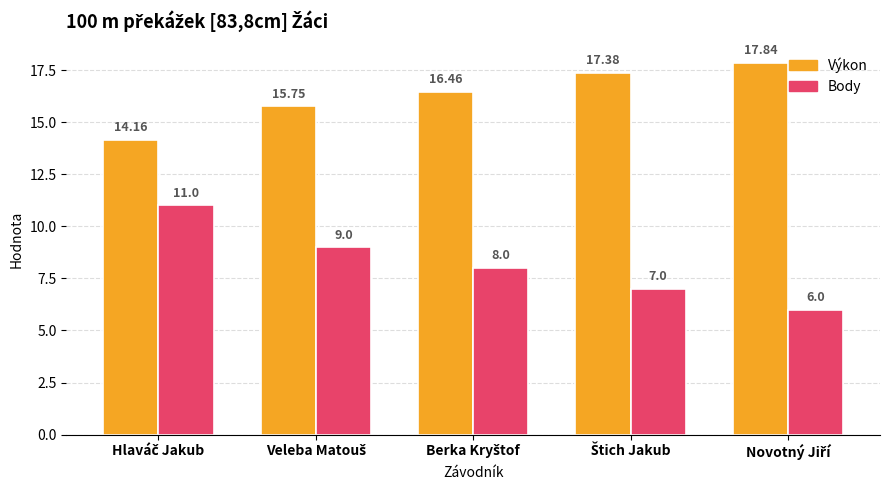

Which series has the widest spread of values?

Body